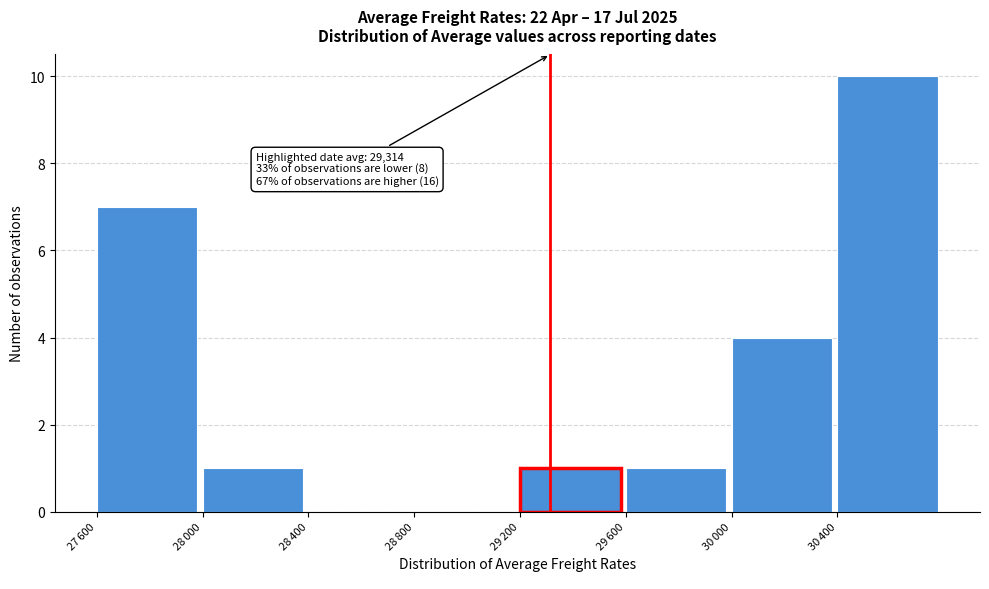

What is the sum of all values?

24